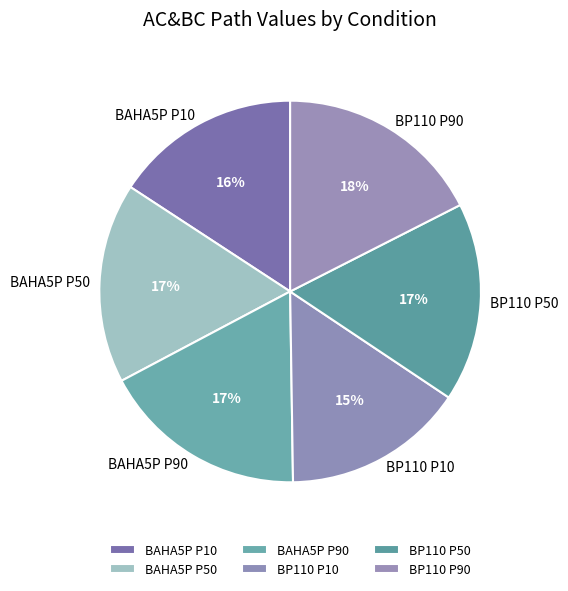

The BAHA5P P90 slice represents 32% of the pie. True or false?

False